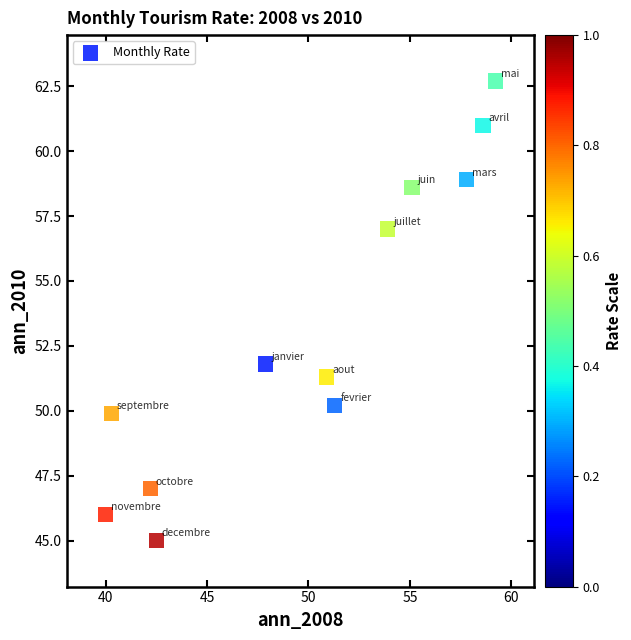

What is the average Y value?

53.3